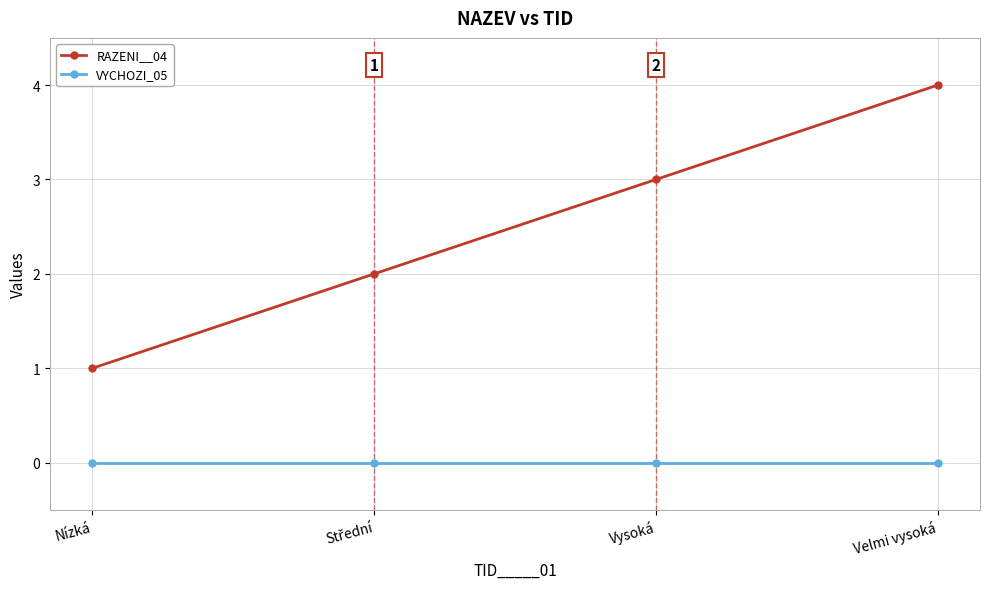

How many data points in RAZENI__04 are less than 3?

2